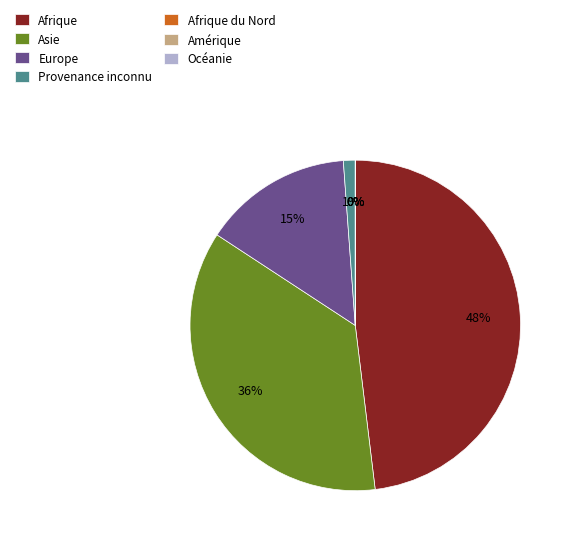

Rank the categories by value from lowest to highest.

Afrique du Nord, Amérique, Océanie, Provenance inconnu, Europe, Asie, Afrique